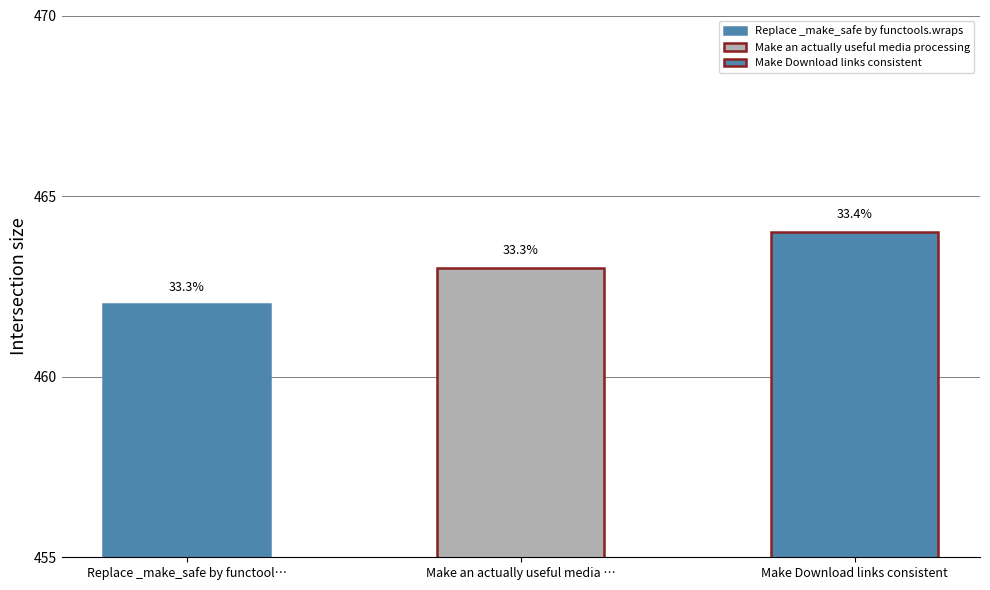

True or false: the data shows 808 at Make Download links consistent.

False